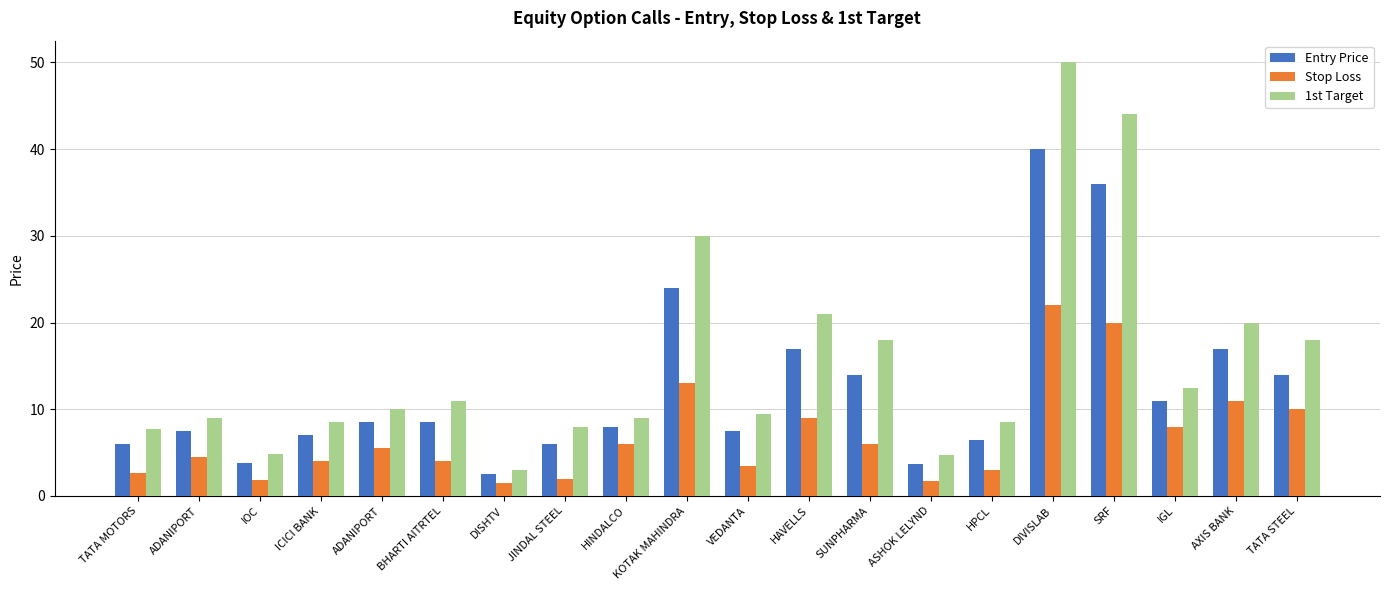

What is the total value across all series at ADANIPORT?

21.0